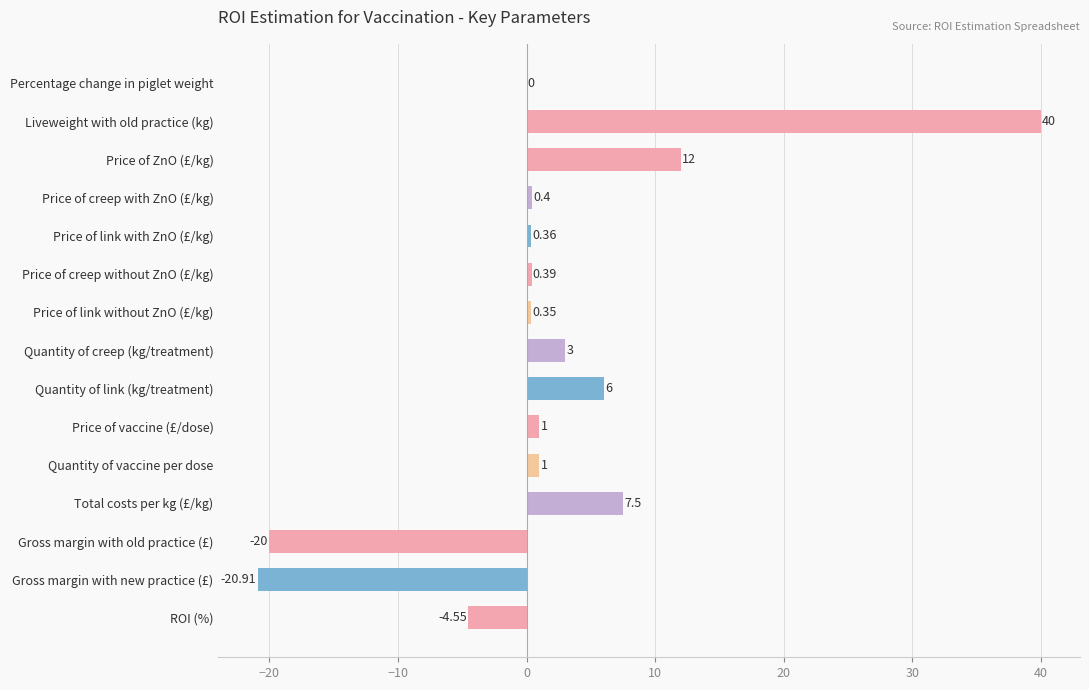

Which has a higher value, Quantity of vaccine per dose or Total costs per kg (£/kg)?

Total costs per kg (£/kg)